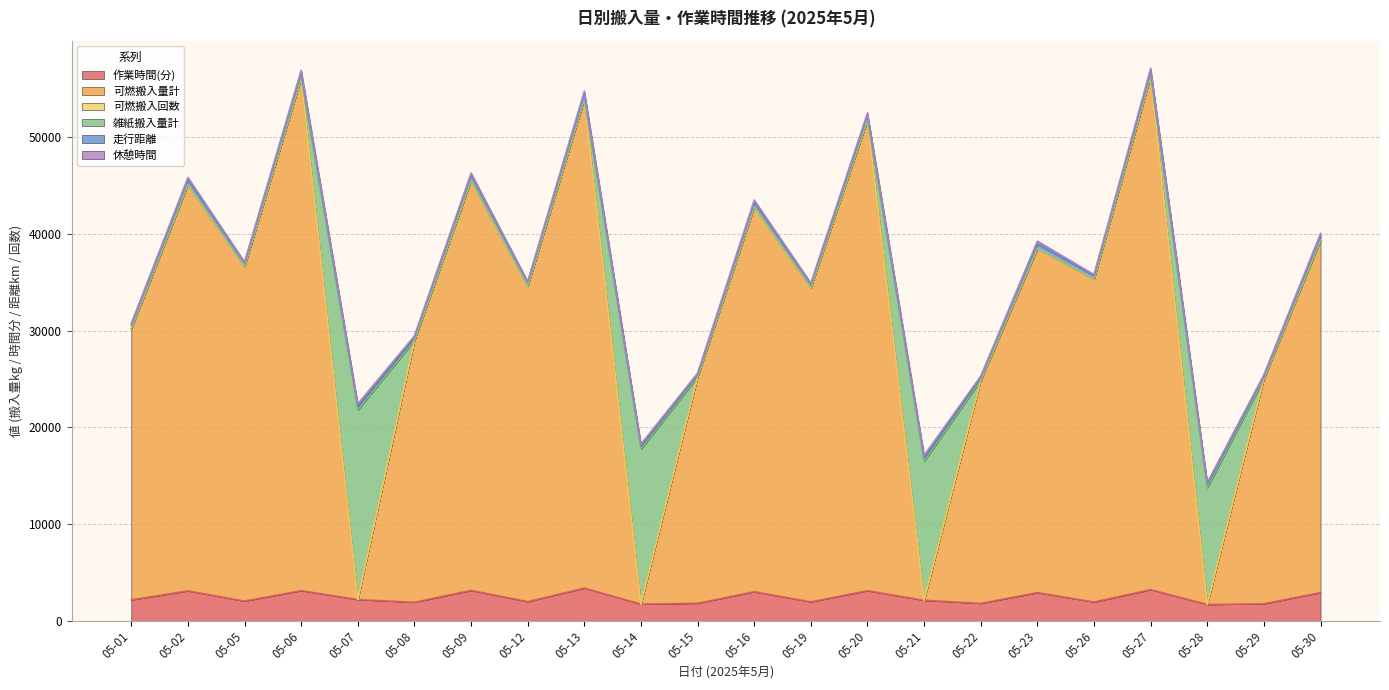

The 可燃搬入量計 series shows 45071 at 05-02. True or false?

True